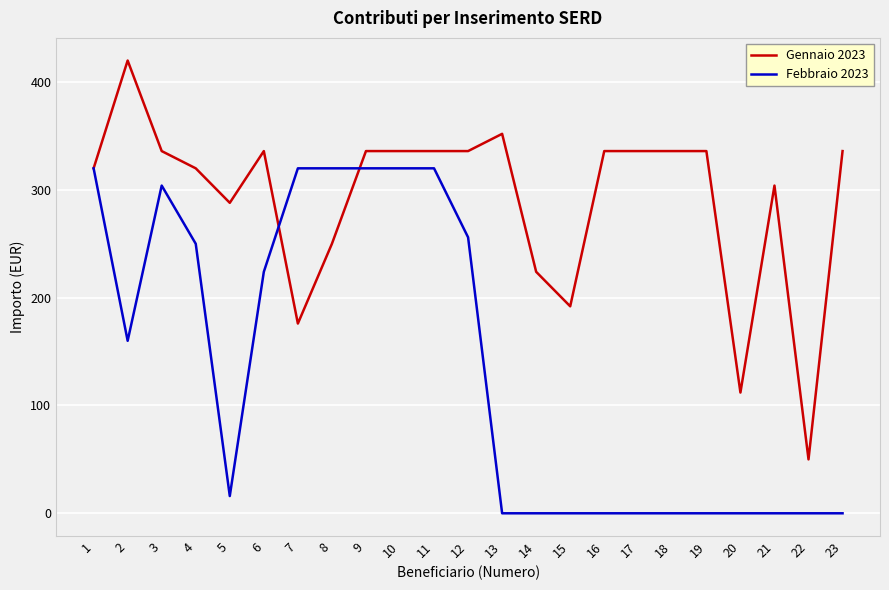

Does the chart have visible grid lines?

Yes